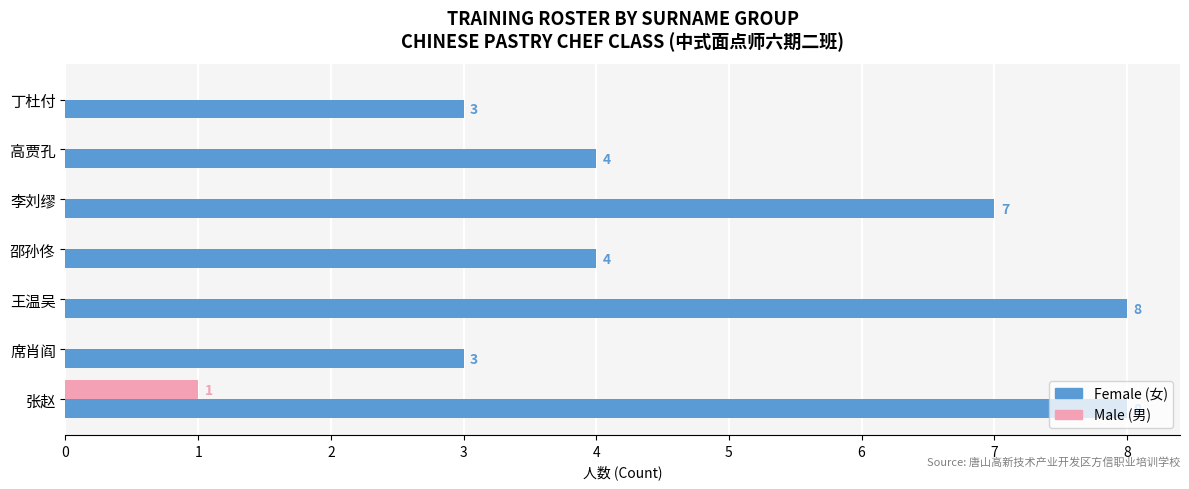

Which series has the widest spread of values?

Female (女)